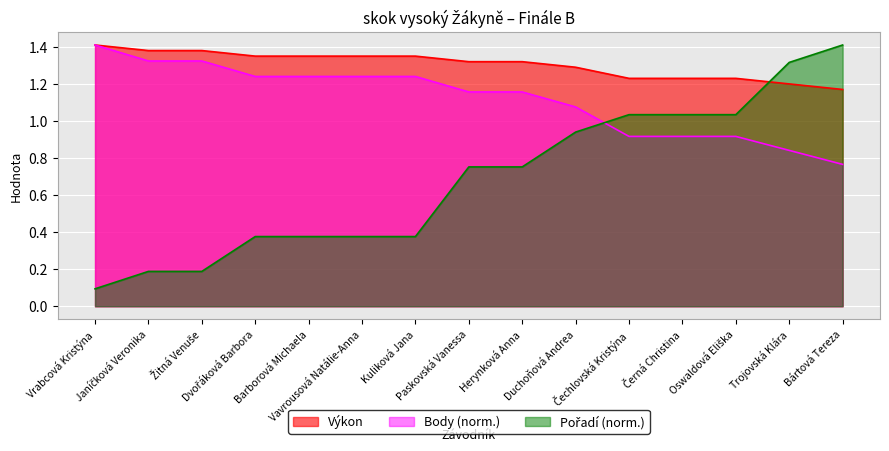

What is the label of the 3rd point from the right?

Oswaldová Eliška